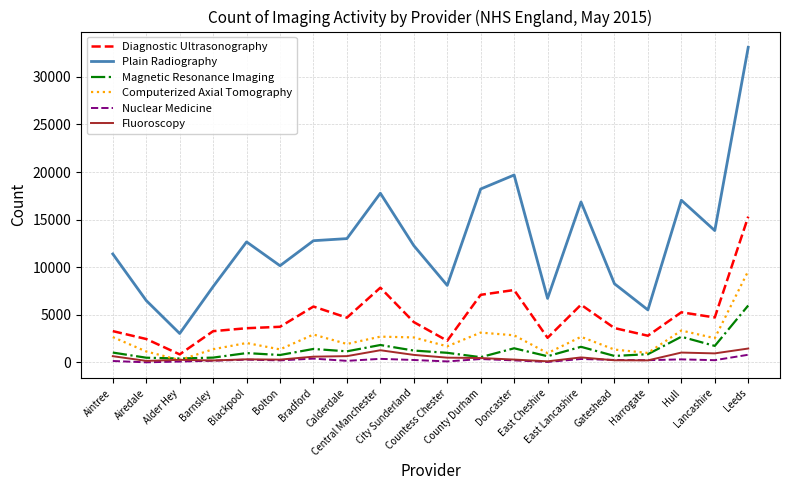

The Magnetic Resonance Imaging series shows 495 at Barnsley. True or false?

True